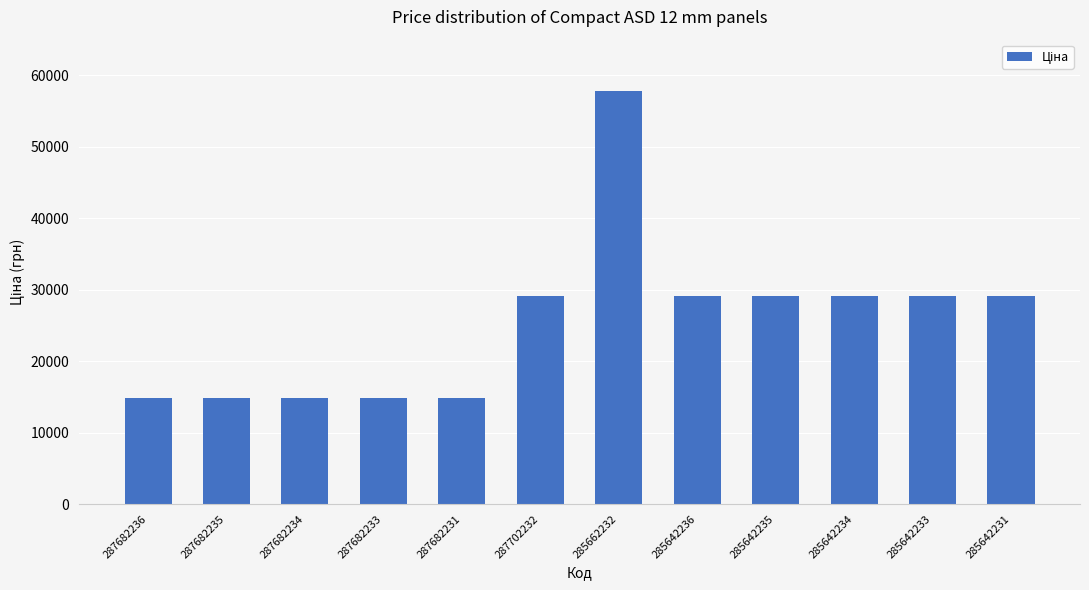

What is the approximate value at 285642234?

29188.5